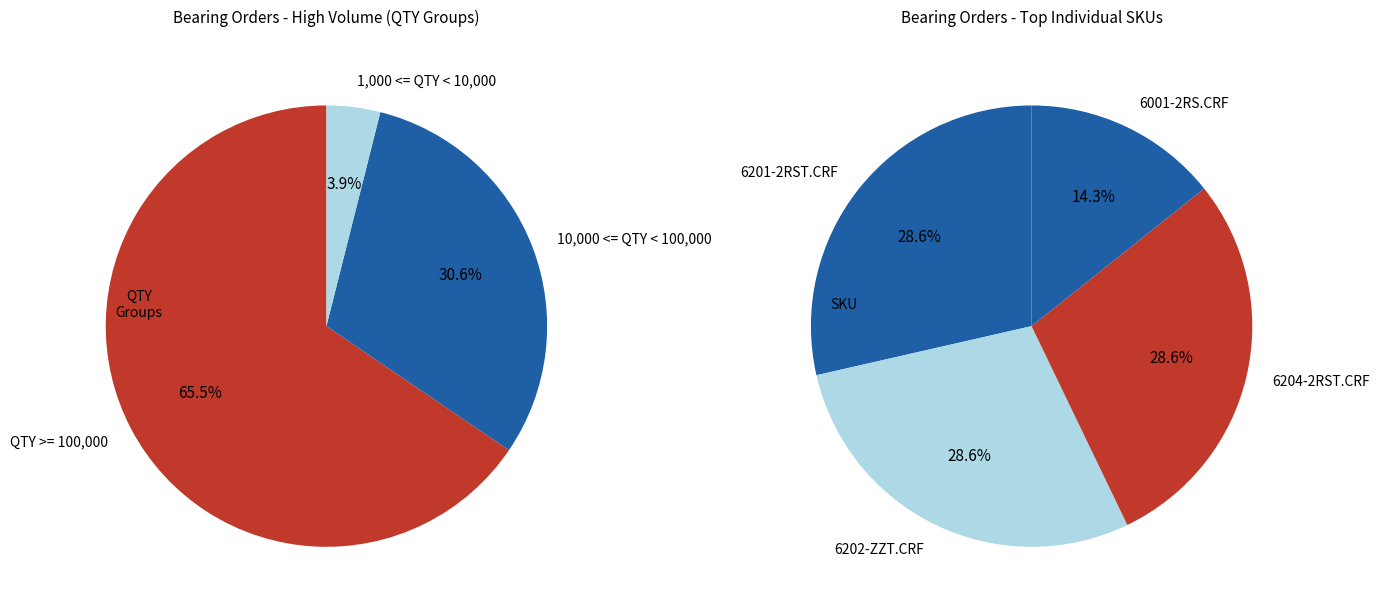

Is 6003.CRF the majority of the pie?

No